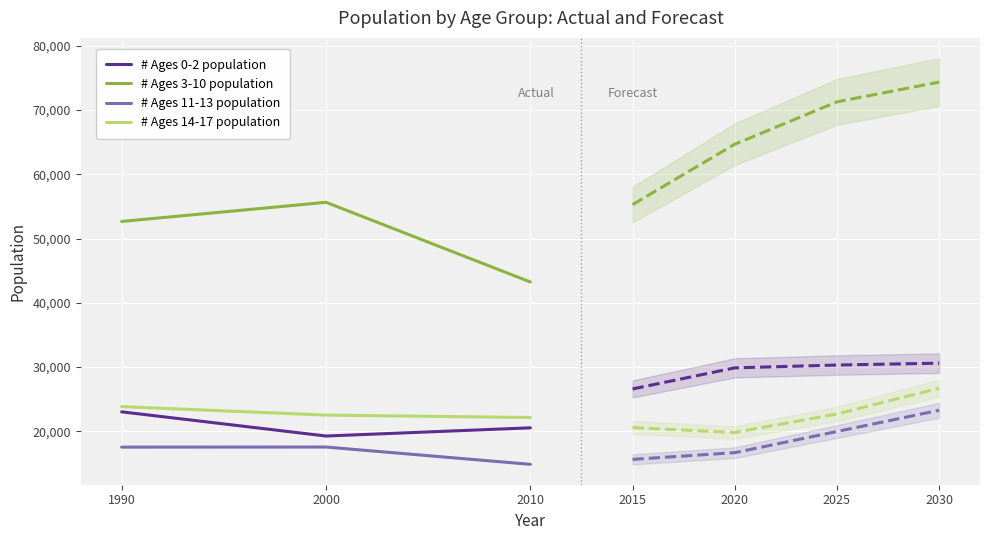

How many # Ages 0-2 population values are between 19276 and 23039?

3